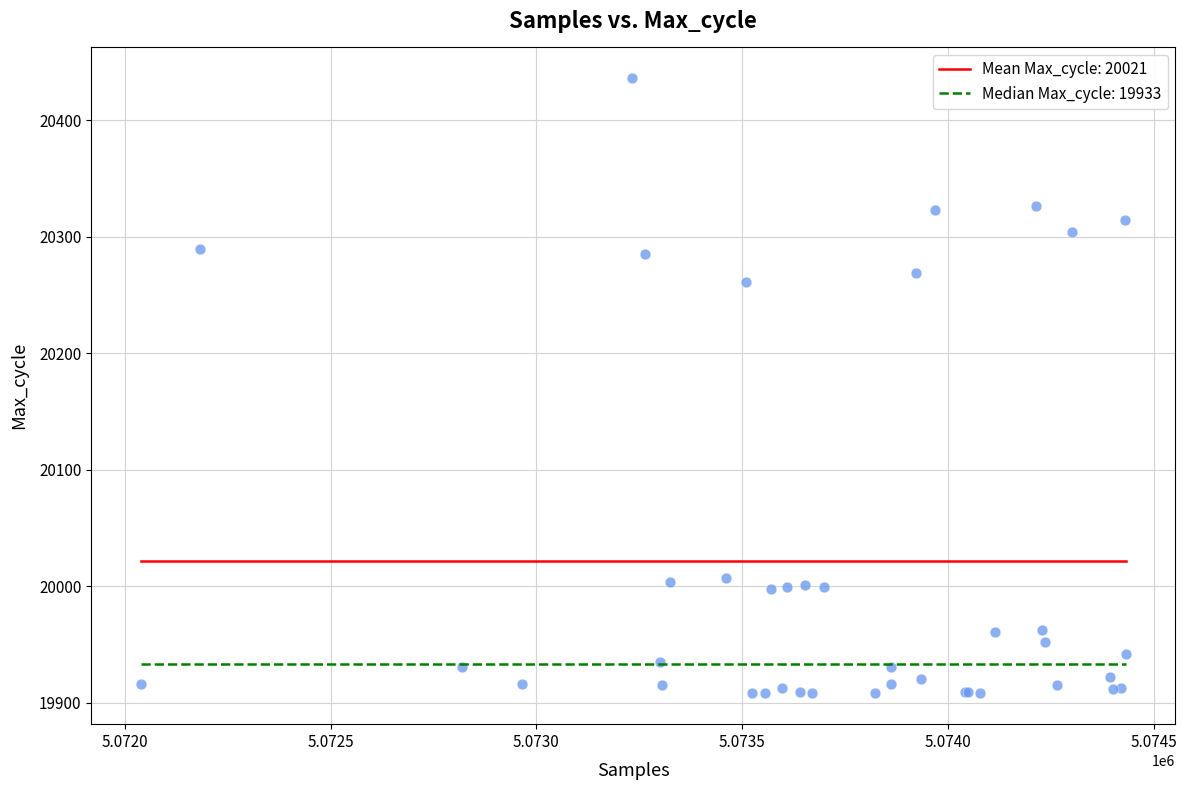

What Y value in the scatter plot is closest to 20172?

20261